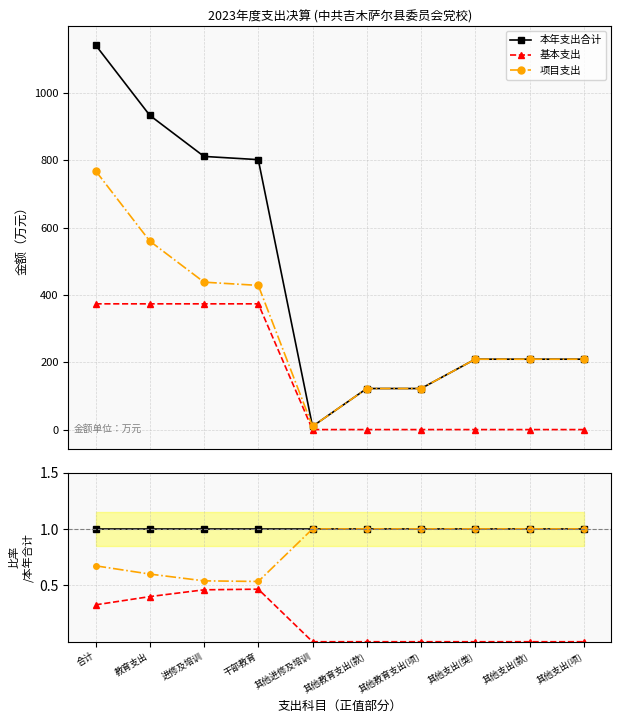

At which label does 基本支出 reach its peak?

干部教育